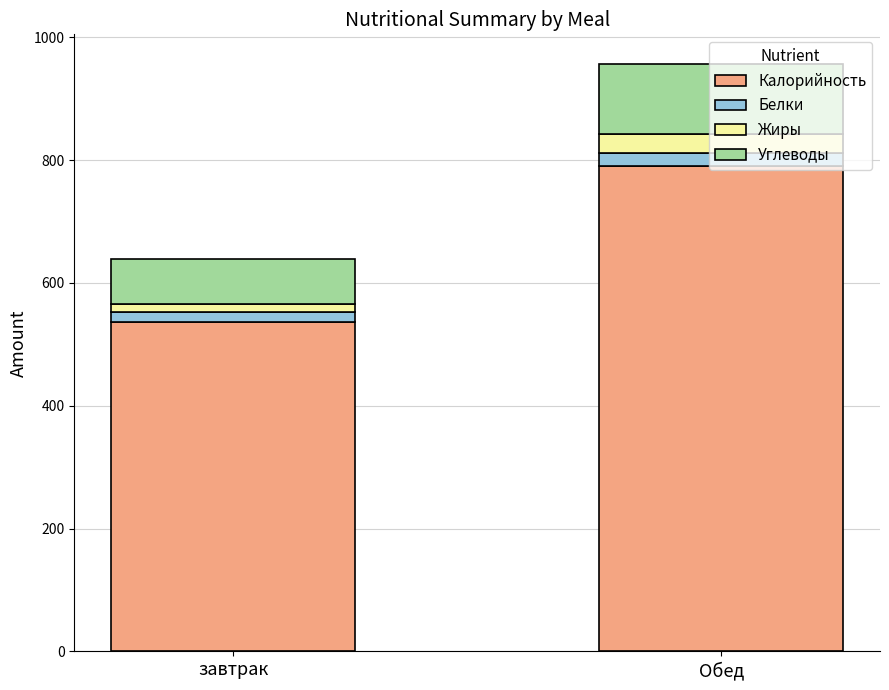

At which label does Калорийность reach its peak?

Обед